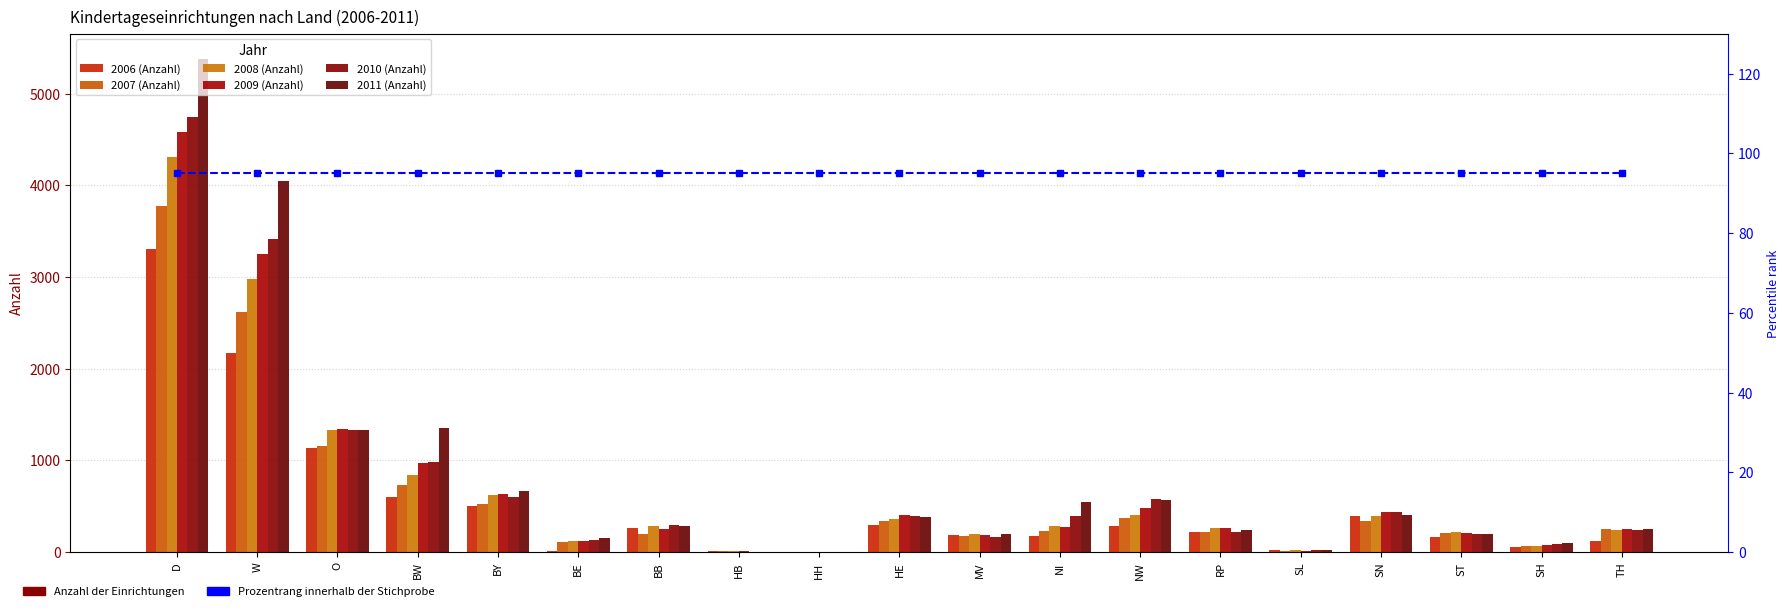

At which category does the chart reach its peak across all series?

D